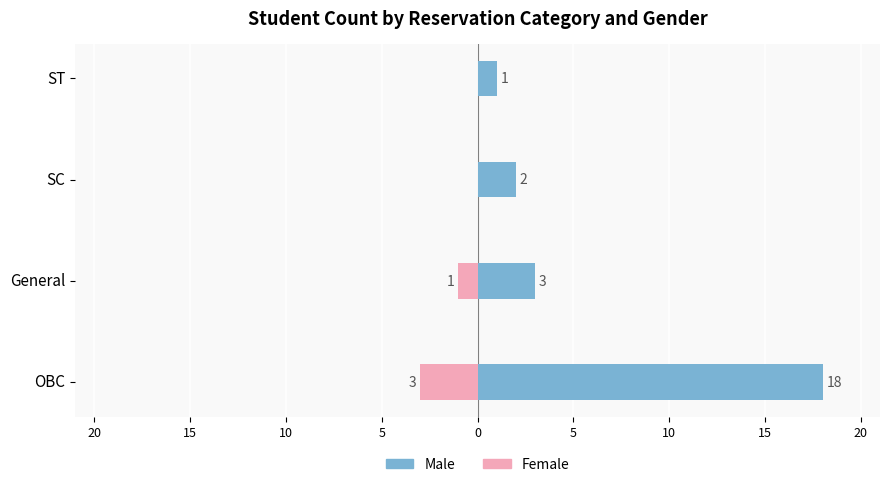

Between 20 and 10, which series saw the biggest shift?

Male